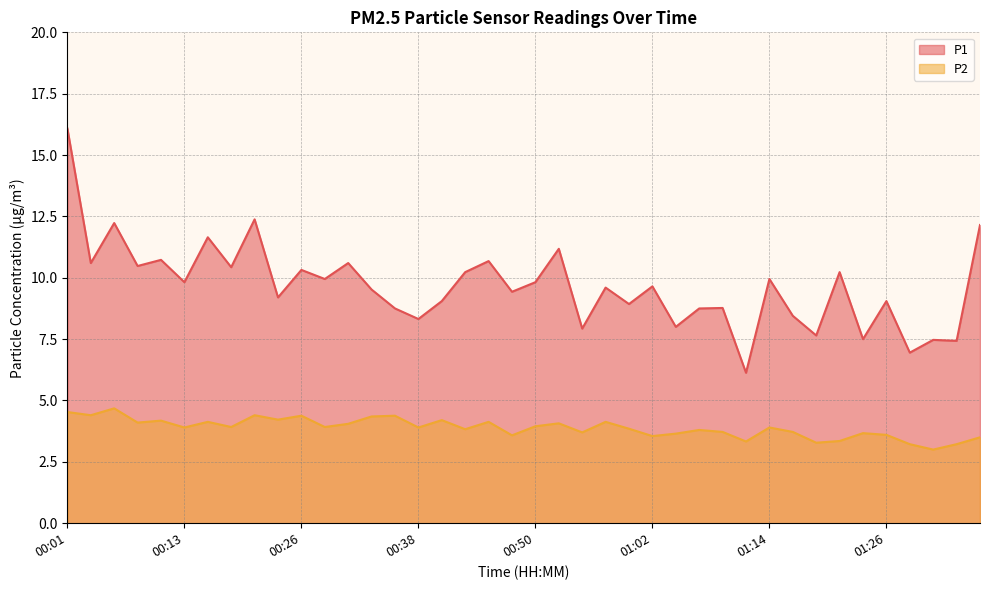

List the series in order of their overall mean, highest first.

P1, P2